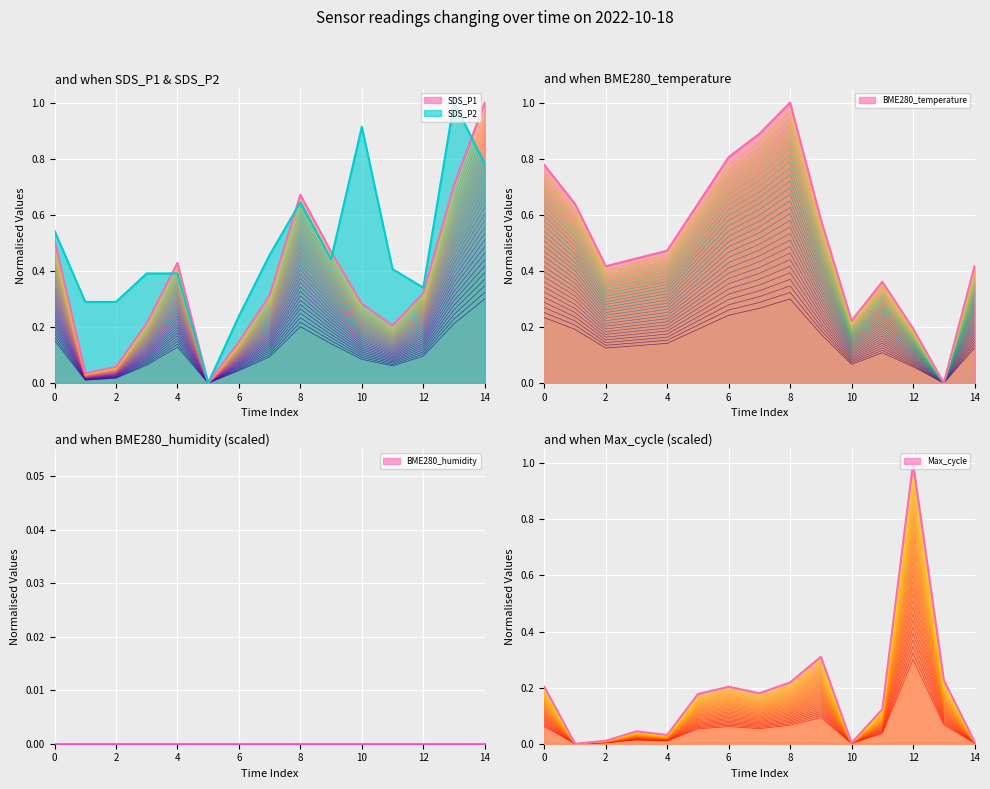

What is the maximum value shown in the chart?

1.0